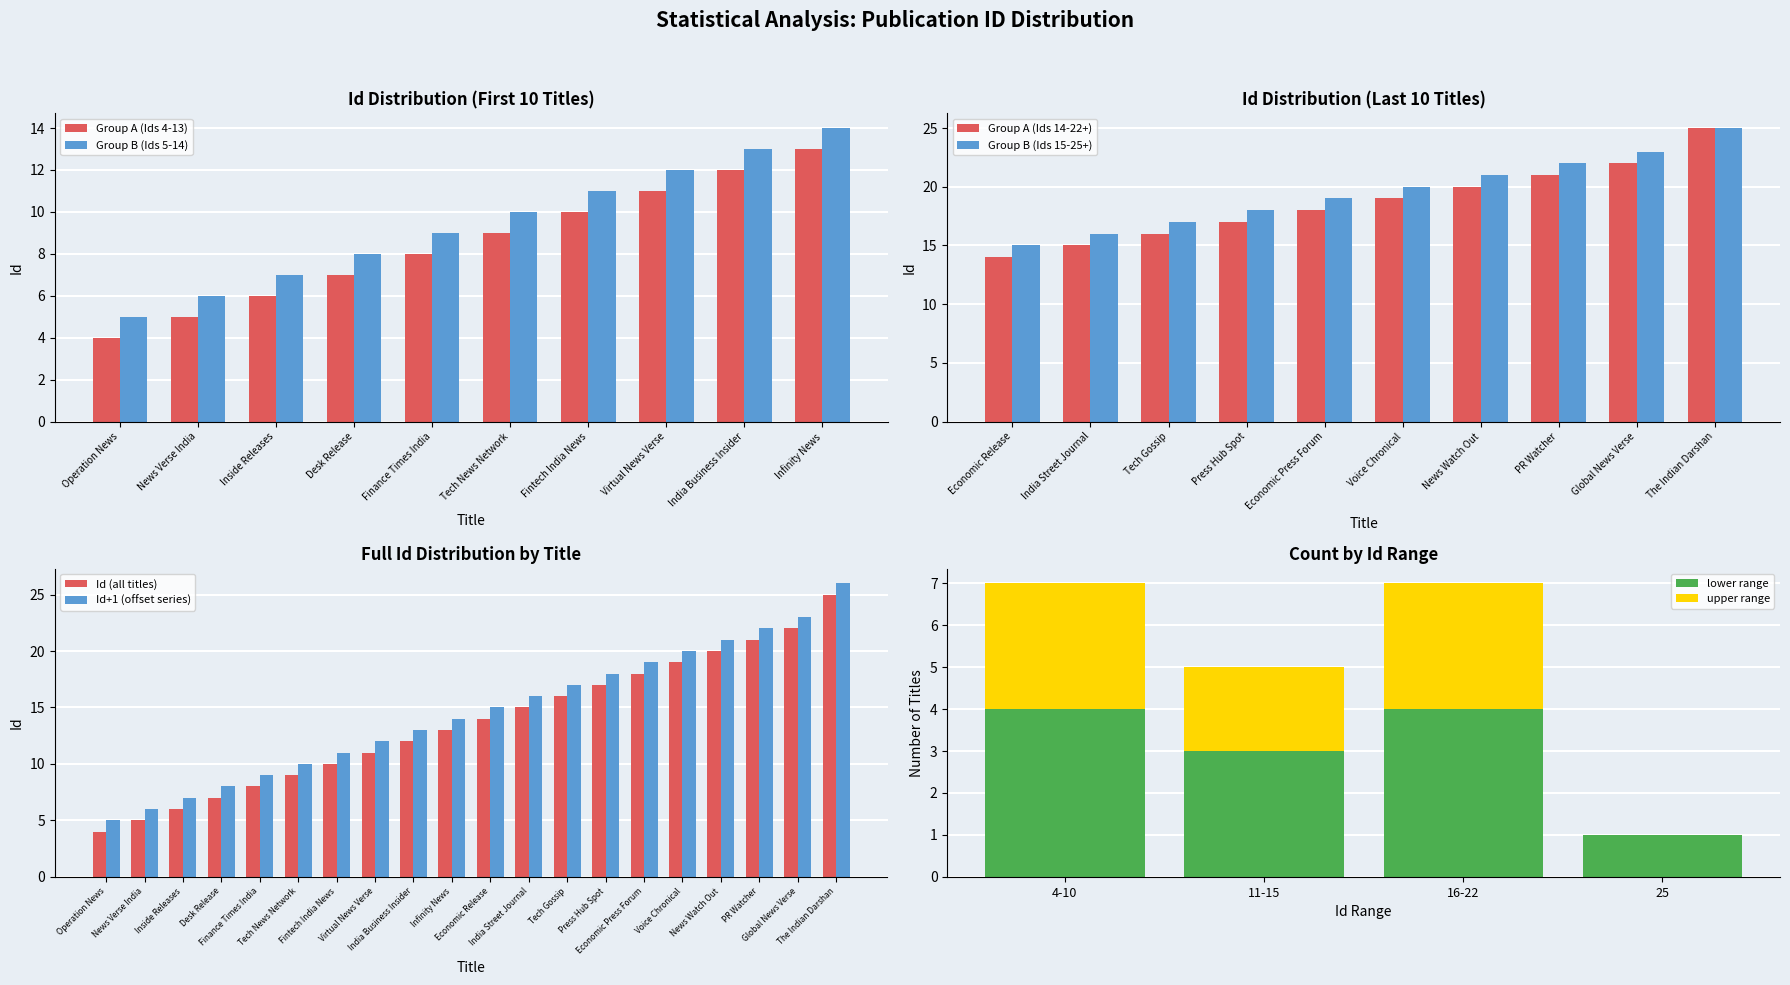

The value at Tech News Network is 9. True or false?

True